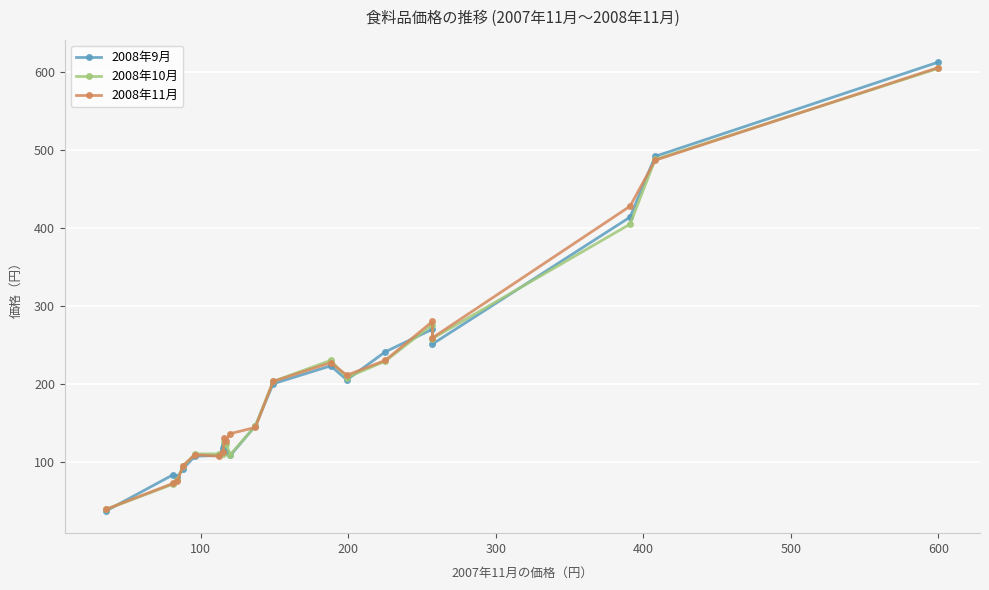

Reading left to right, list all the values displayed in this chart.

2008年9月: 37	83	80	91	107	108	117	122	112	108	146	200	223	205	241	270	251	414	492	613
2008年10月: 39	71	77	94	110	110	110	125	123	109	146	203	230	208	229	276	258	405	488	605
2008年11月: 39	72	75	95	109	107	113	131	127	136	144	203	227	211	230	280	259	428	487	606